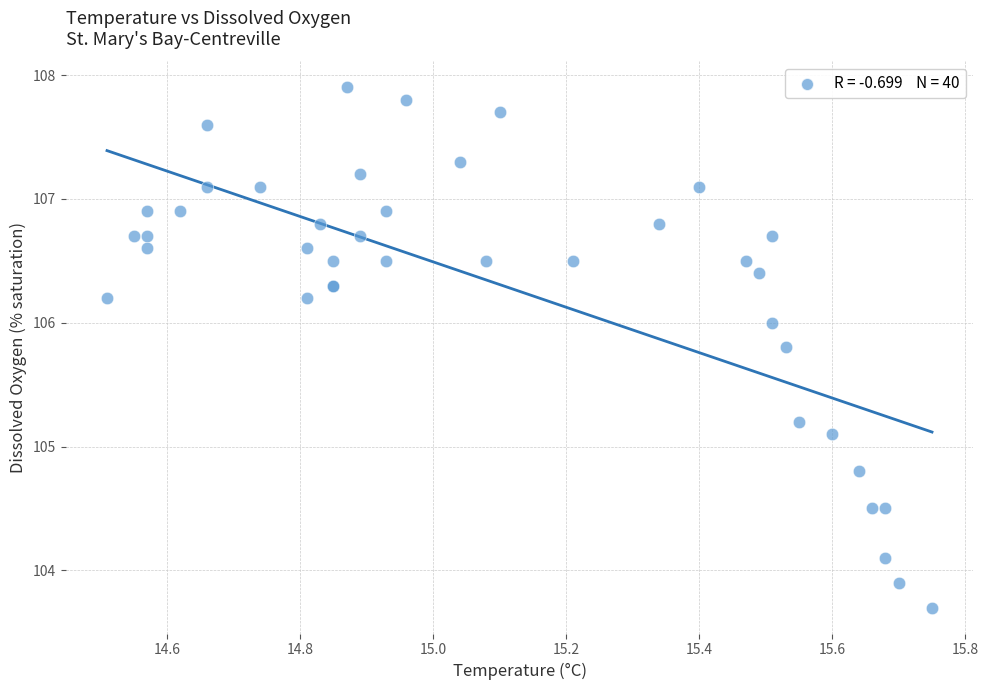

What Y value in the scatter plot is closest to 105?

105.1